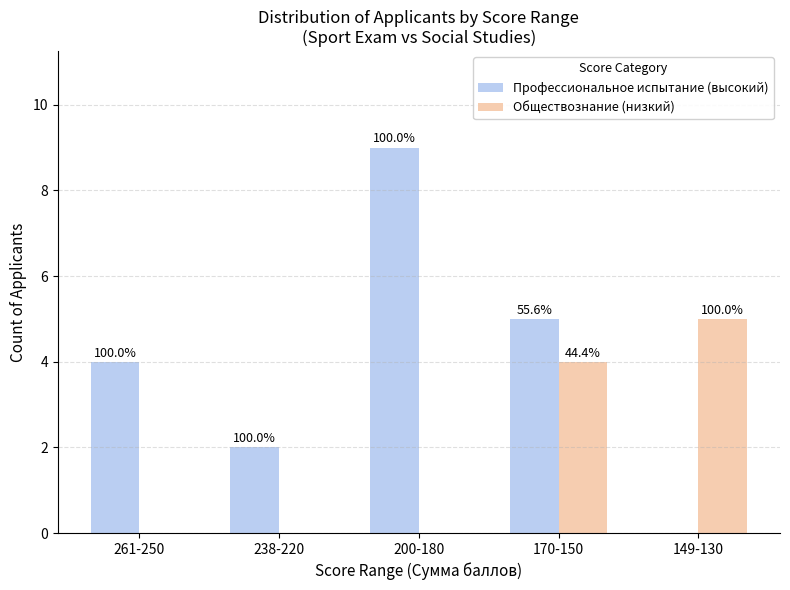

Reading left to right, transcribe all the data shown in this chart.

Профессиональное испытание (высокий): 4	2	9	5	0
Обществознание (низкий): 0	0	0	4	5